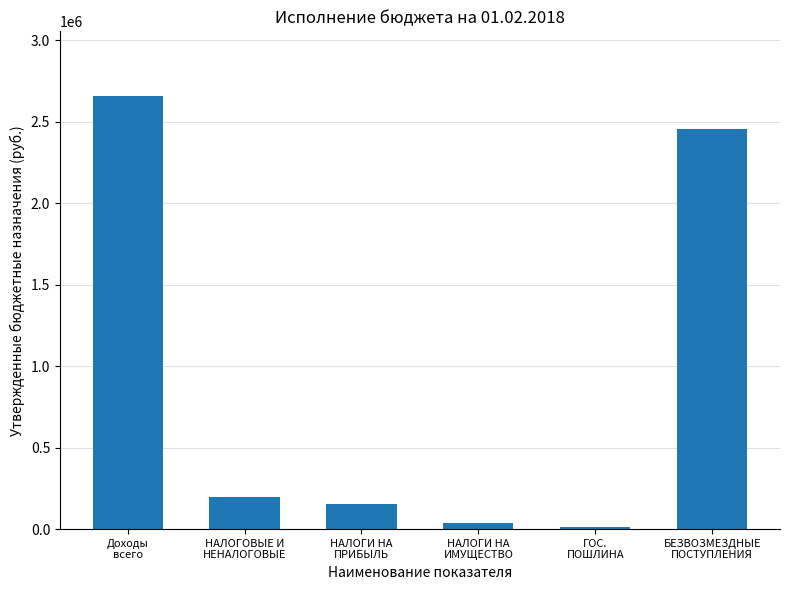

What is the difference between the second highest and minimum values?

2446990